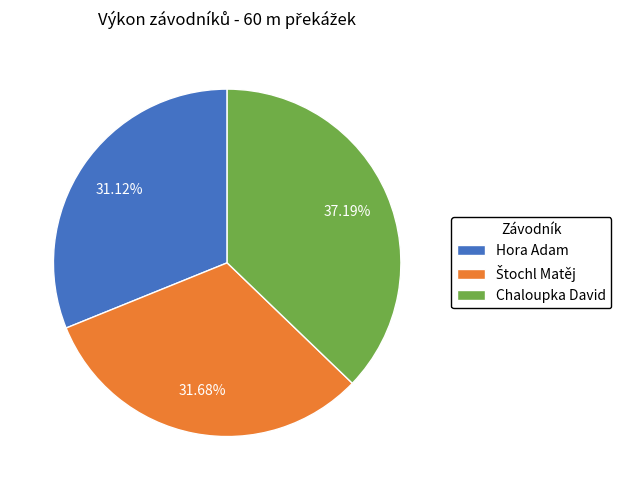

What is the smallest slice in the pie chart?

Hora Adam